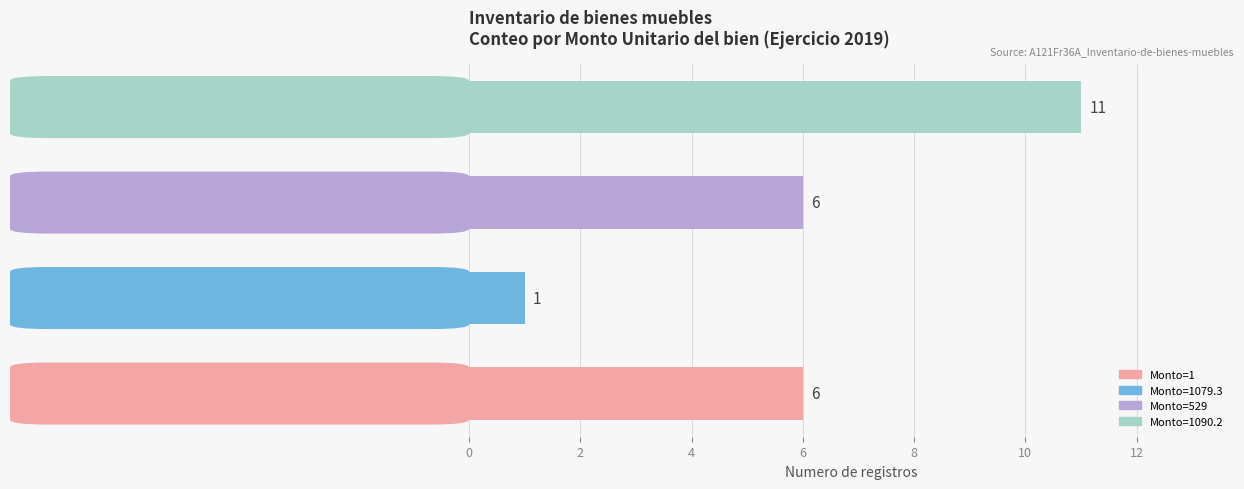

What is the sum of all values?

24